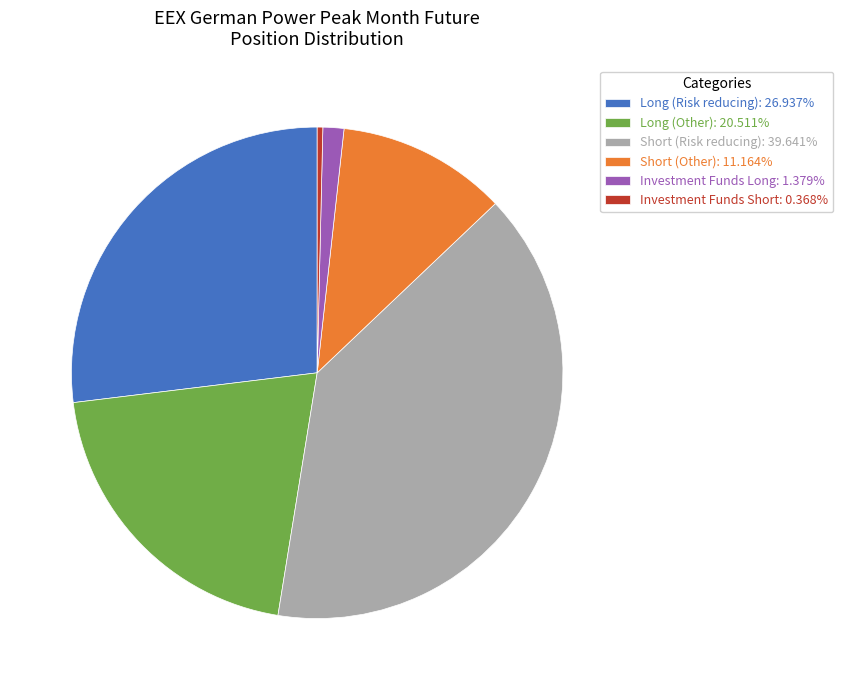

Which slice is the smallest?

Investment Funds Short